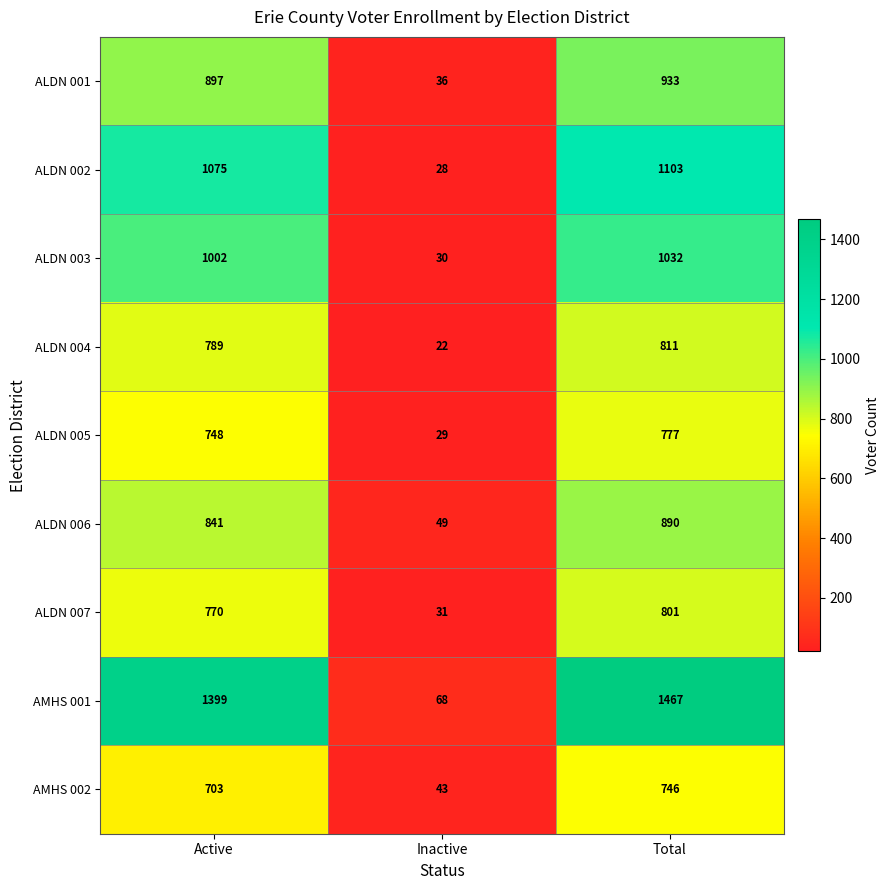

At Active, list the series in order from smallest to largest.

AMHS 002, ALDN 005, ALDN 007, ALDN 004, ALDN 006, ALDN 001, ALDN 003, ALDN 002, AMHS 001